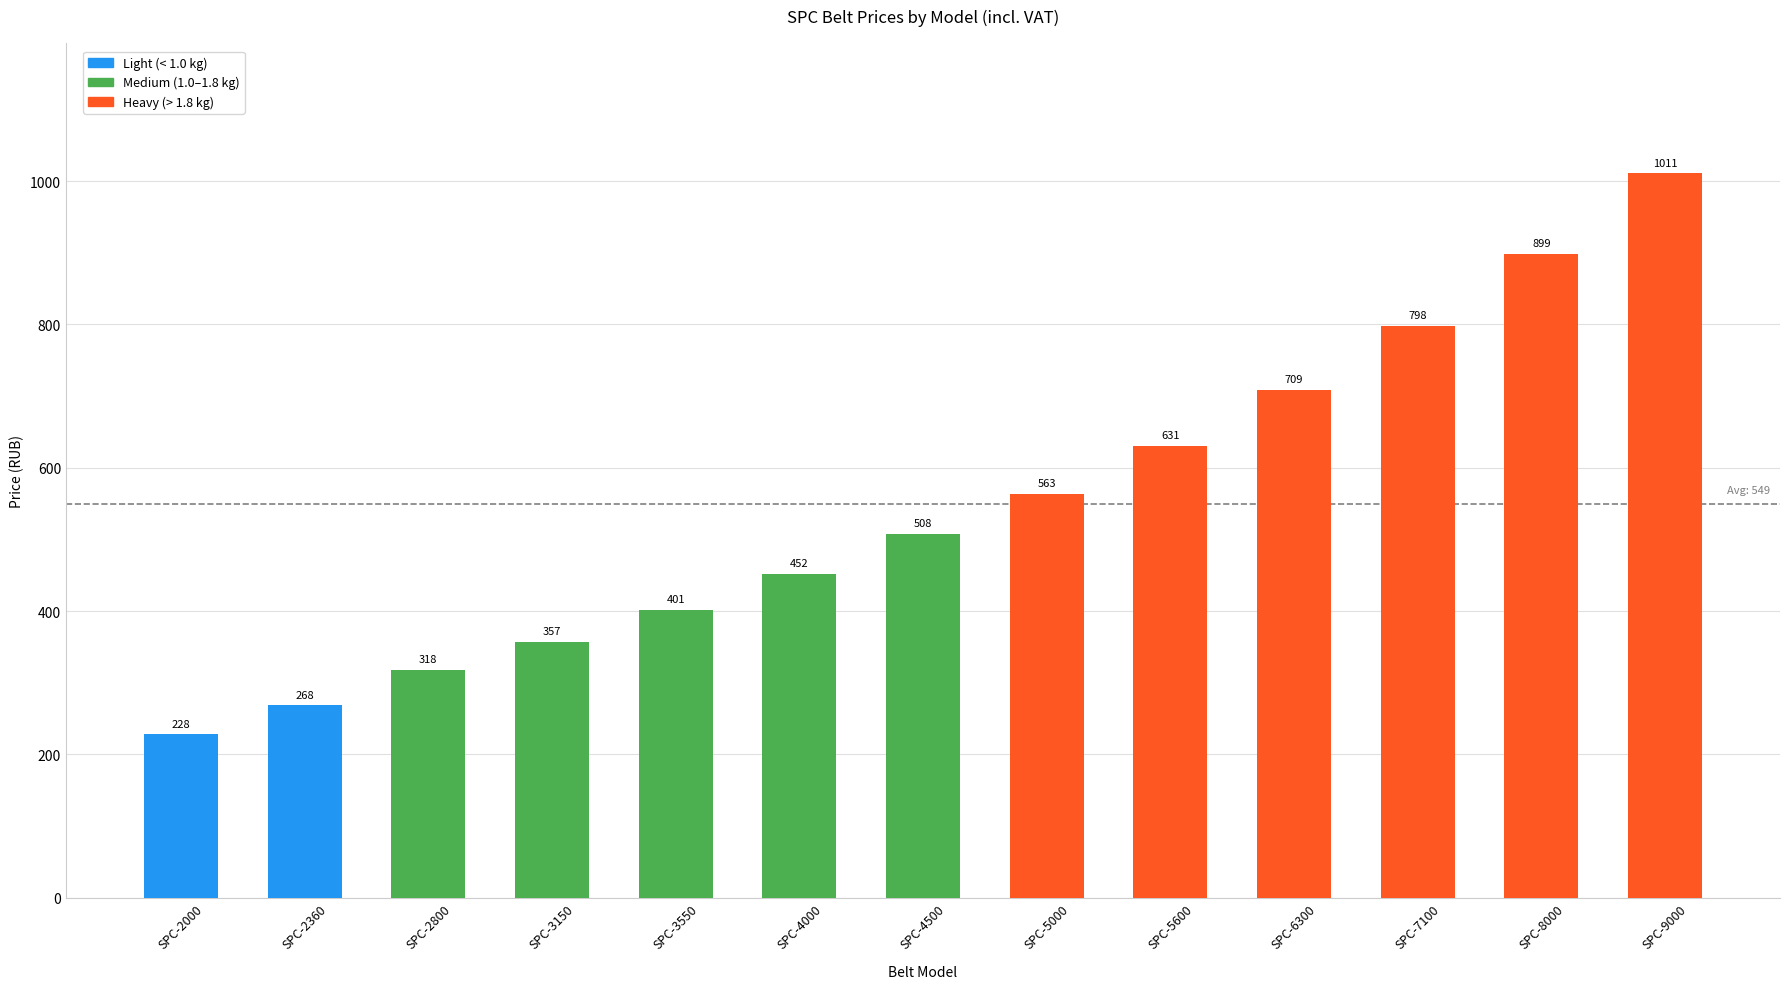

Does the chart contain stacked bars?

No